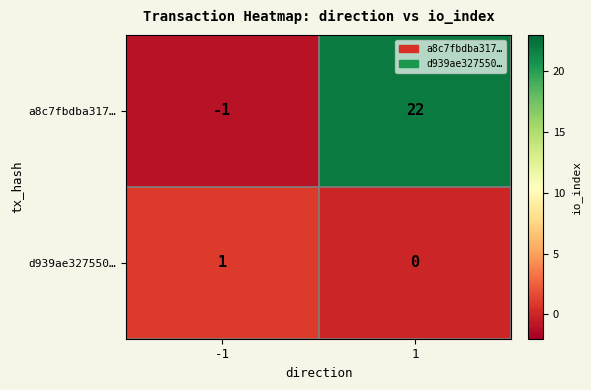

Which series has the widest spread of values?

a8c7fbdba317…